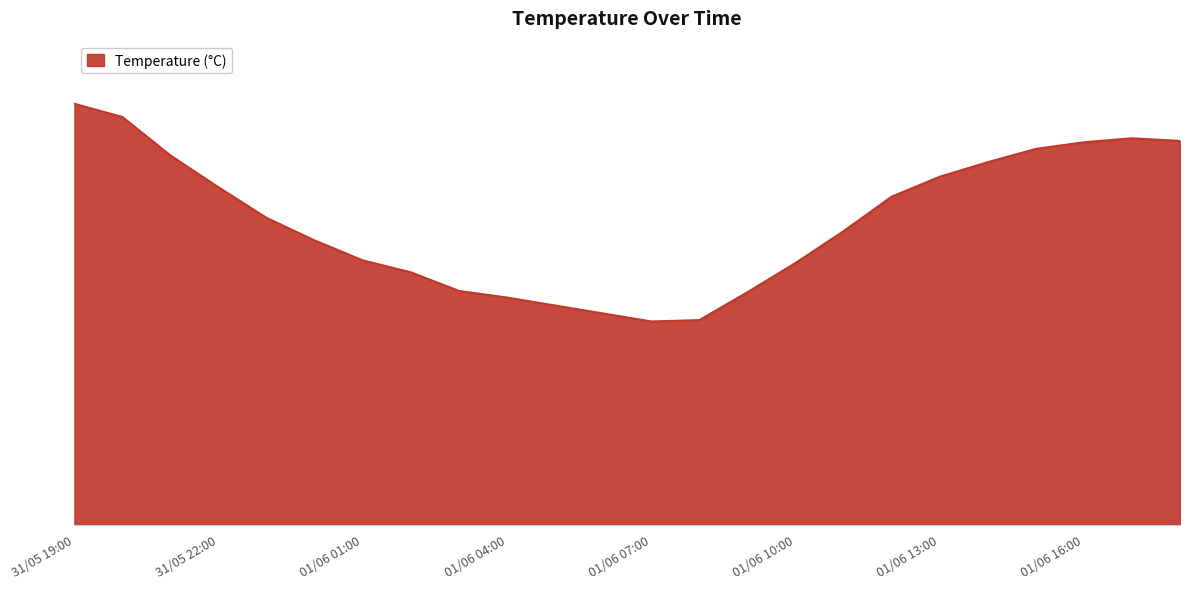

Rank the categories by value from highest to lowest.

31/05 19:00, 31/05 20:00, 01/06 17:00, 01/06 18:00, 01/06 16:00, 01/06 15:00, 31/05 21:00, 01/06 14:00, 01/06 13:00, 31/05 22:00, 01/06 12:00, 31/05 23:00, 01/06 11:00, 01/06 00:00, 01/06 01:00, 01/06 10:00, 01/06 02:00, 01/06 03:00, 01/06 09:00, 01/06 04:00, 01/06 05:00, 01/06 06:00, 01/06 08:00, 01/06 07:00